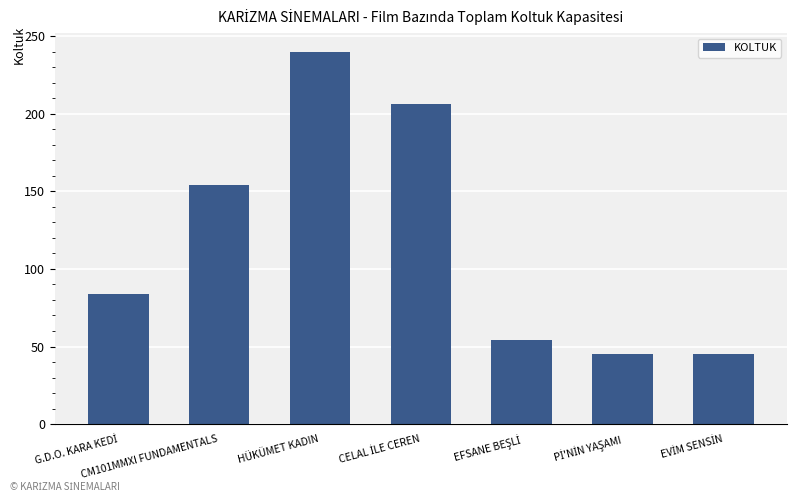

What is the approximate value at CM101MMXI FUNDAMENTALS?

154